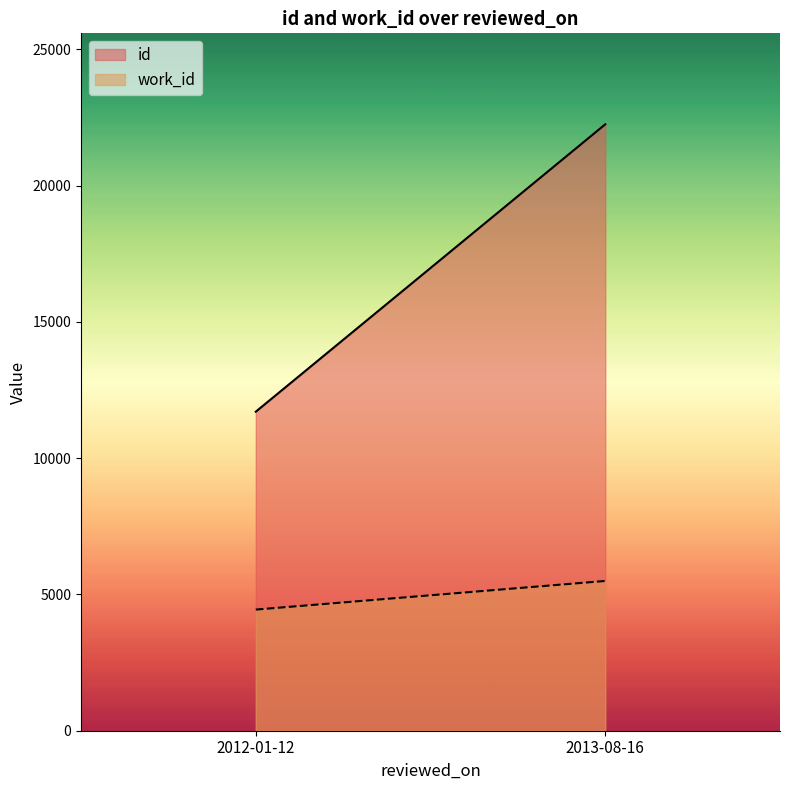

Reading right to left, extract all data points from this chart.

id: 2013-08-16=22246.5	2012-01-12=11703.3
work_id: 2013-08-16=5494.0	2012-01-12=4444.0